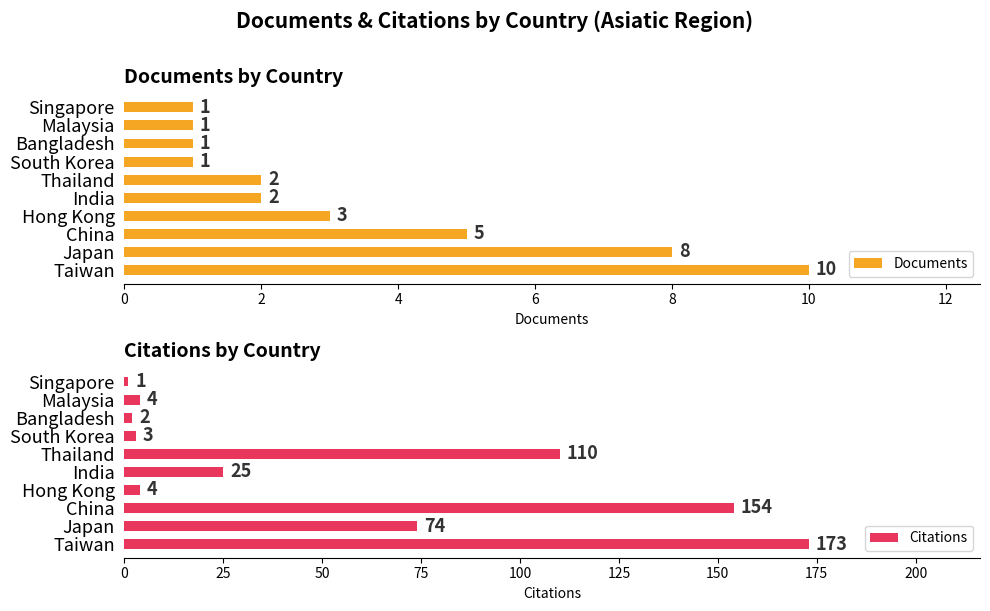

True or false: Citations has a value of 25 at India.

True